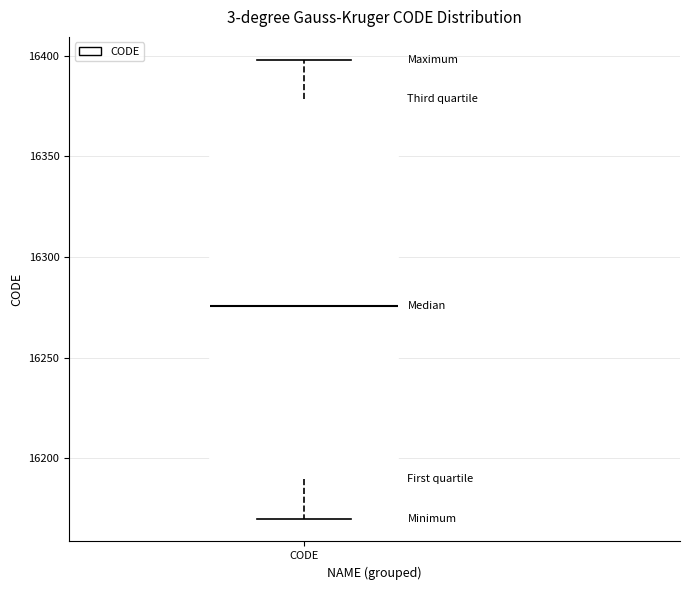

Read this box plot against the y-axis: the position of the median line, the range covered by the box, and the ends of both whiskers. The values are not printed on the chart, so give them approximately, as read against the axis.

median 16275, box 16190 to 16380, whiskers 16170 to 16400